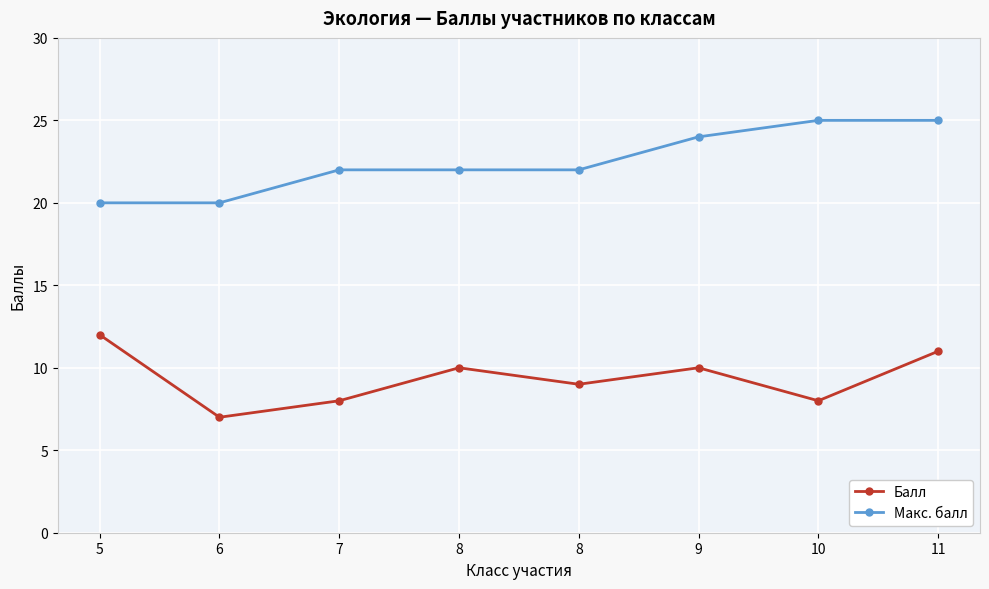

Which series has the largest range (max minus min)?

Балл